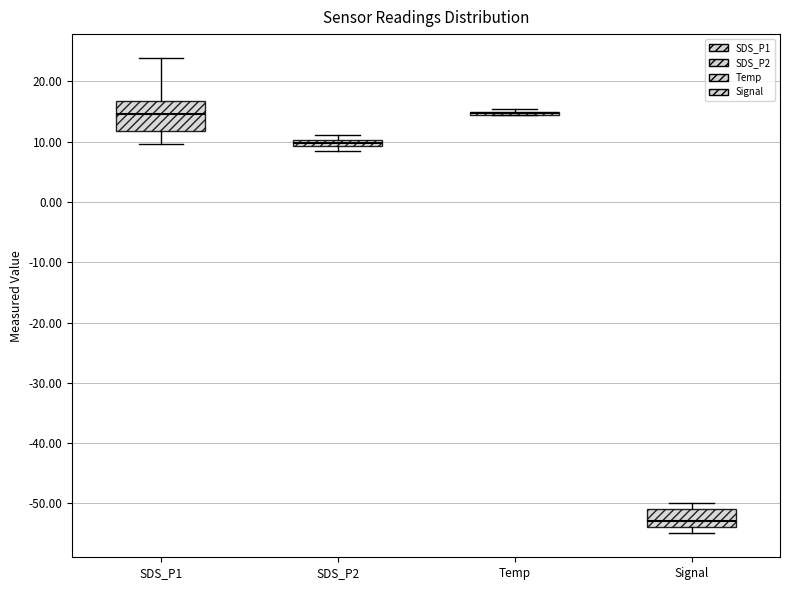

Where is the upper edge of the box for SDS_P1 on the y-axis? The values are not printed on the chart, so give them approximately, as read against the axis.

17